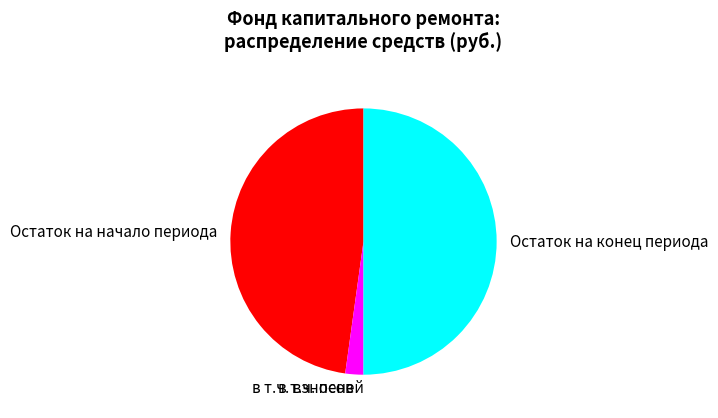

Do Остаток на начало периода and Остаток на конец периода together represent more than half of the pie?

Yes